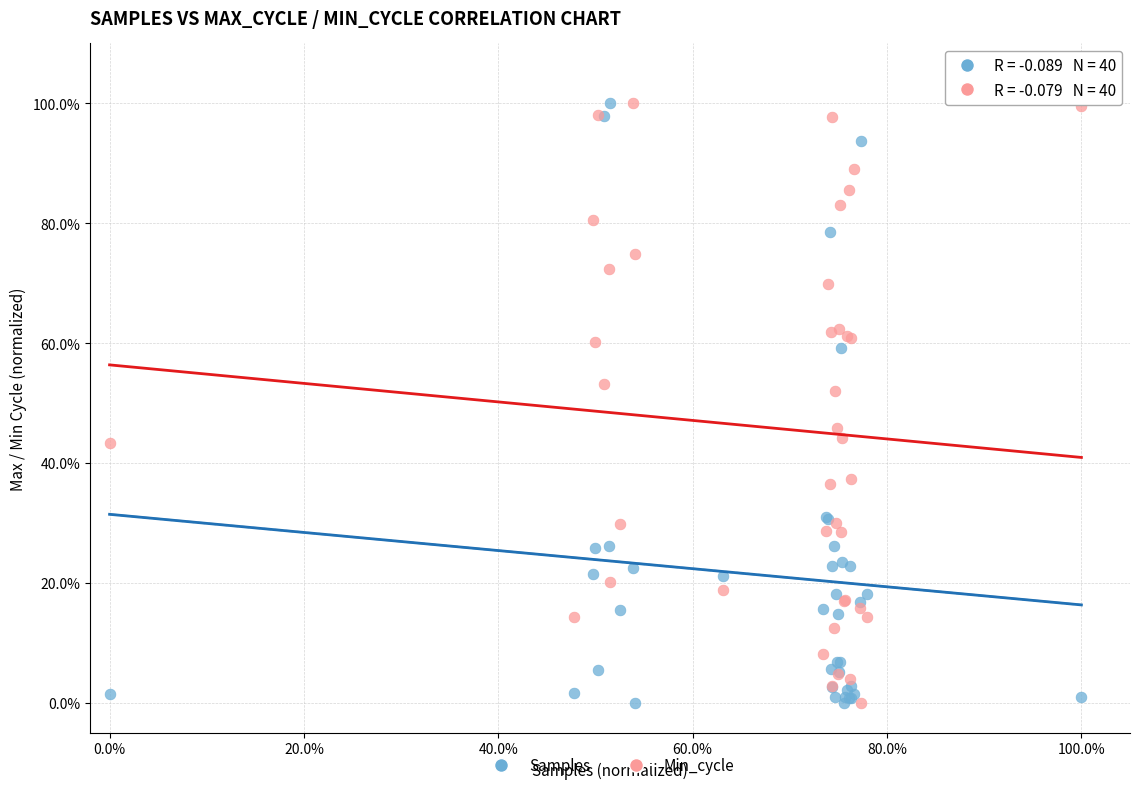

What are all the series names shown in the legend?

Samples, Min_cycle